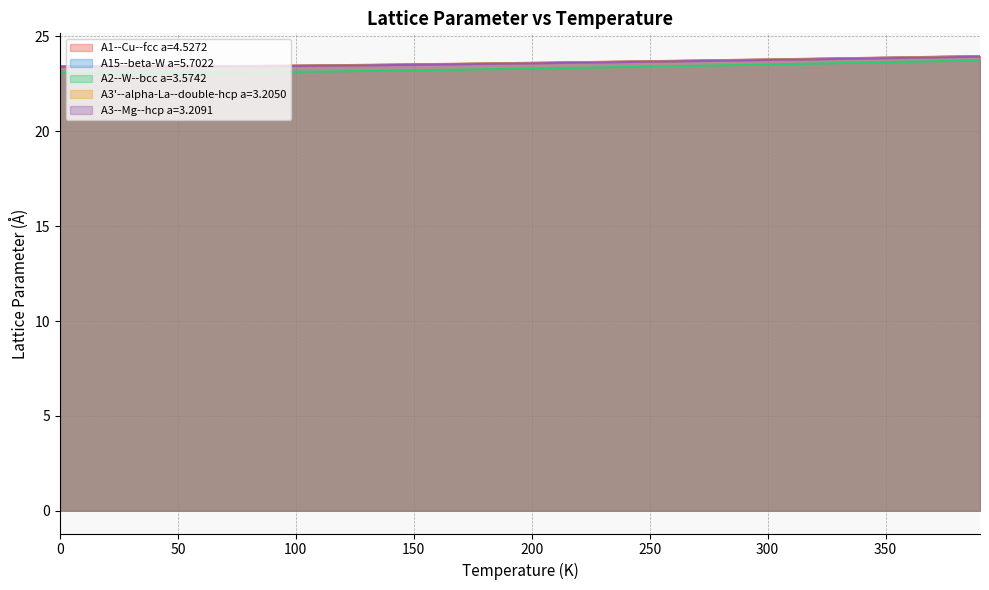

What is the difference between the second highest and second lowest values in the A1--Cu--fcc a=4.5272 series?

0.5